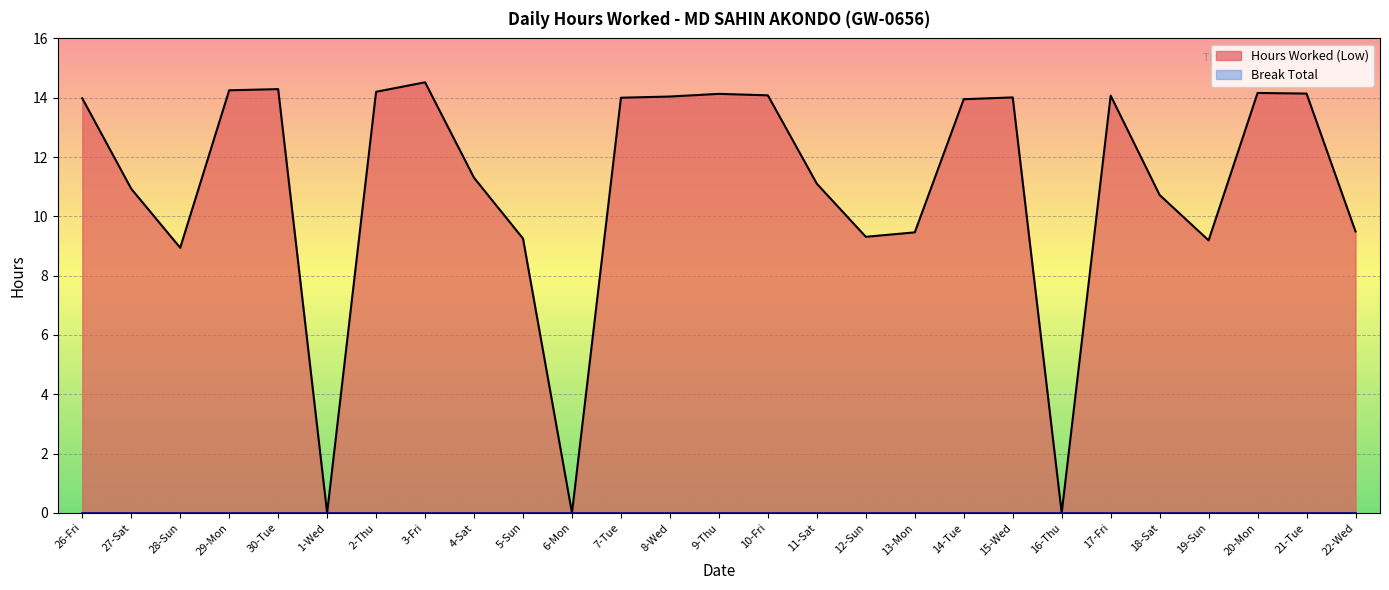

What is the label of the 3rd point from the right?

20-Mon